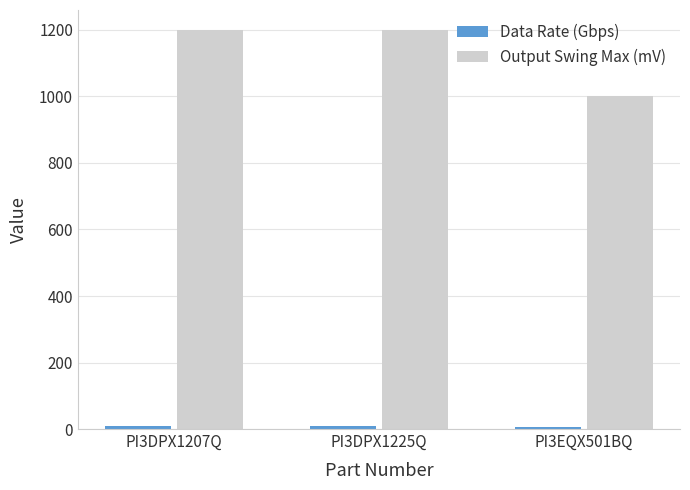

Are the bars horizontal?

No